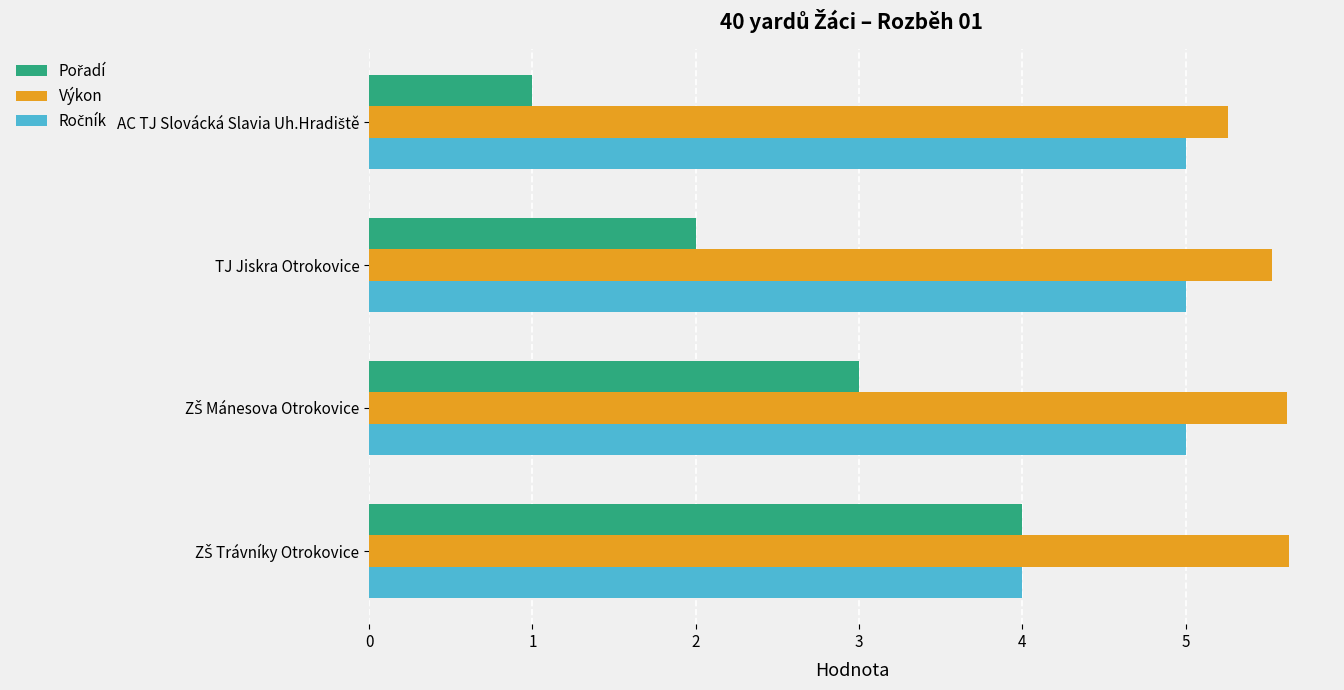

What is the spread (max minus min) of values at TJ Jiskra Otrokovice?

3.5